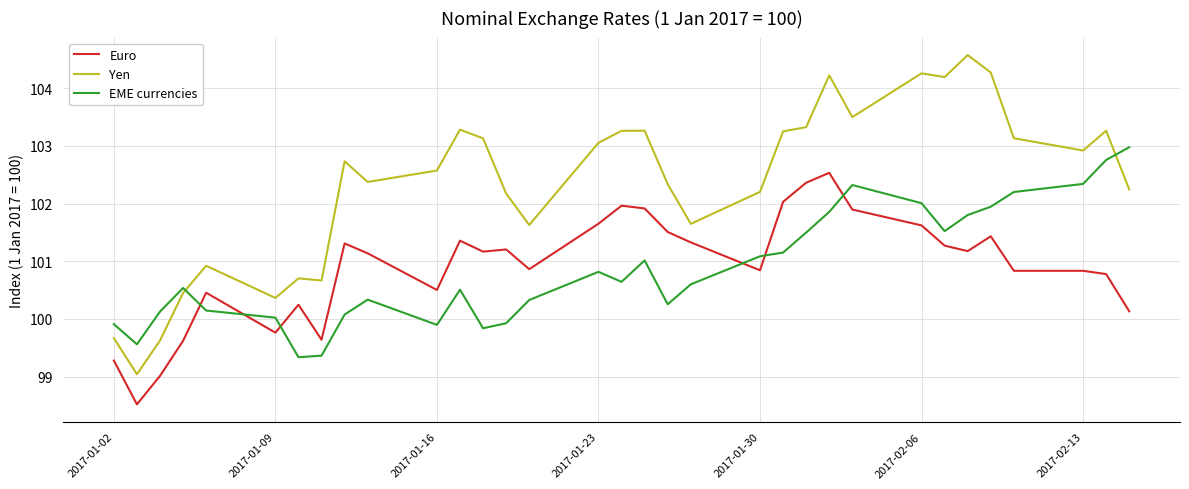

What is the difference between the maximum and minimum values in the Euro series?

4.0